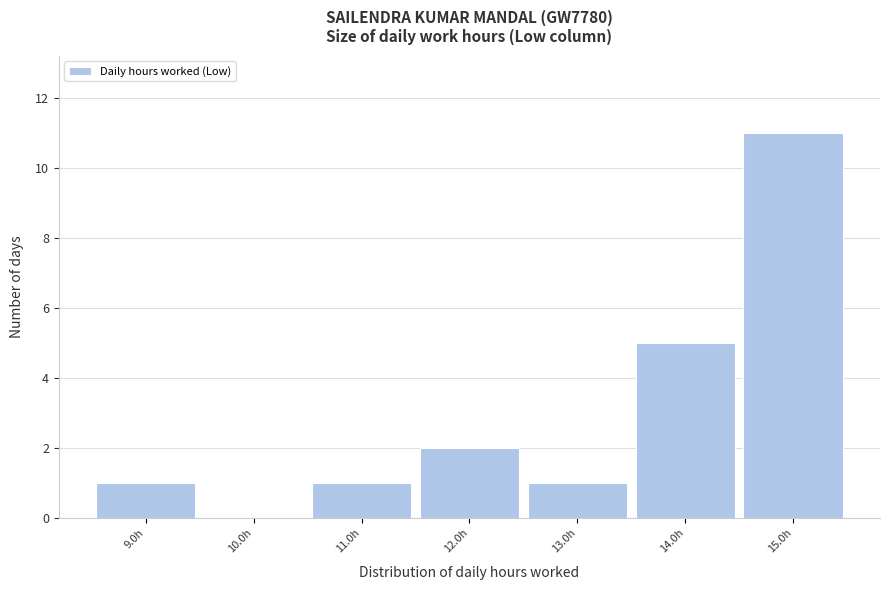

Reading left to right, list every bar in this chart as the range it spans on the x-axis followed by its height. The values are not printed on the chart, so give them approximately, as read against the axis.

8.5 to 9.5: 1
9.5 to 10.5: 0
10.5 to 11.5: 1
11.5 to 12.5: 2
12.5 to 13.5: 1
13.5 to 14.5: 5
14.5 to 15.5: 11